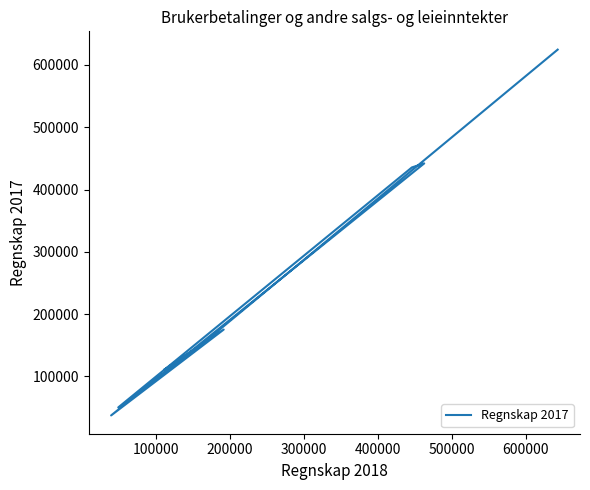

What is the sum of all values?

2132946